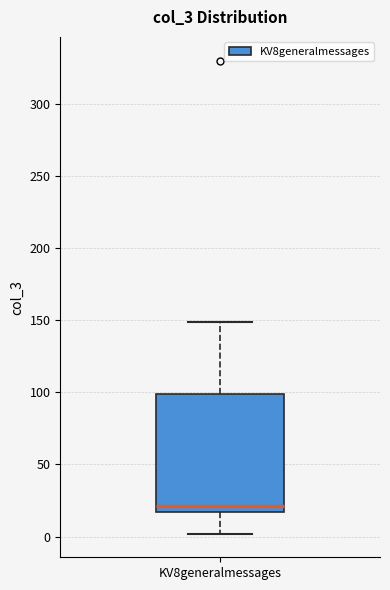

Where does the upper whisker of the box for KV8generalmessages end on the y-axis? The values are not printed on the chart, so give them approximately, as read against the axis.

150